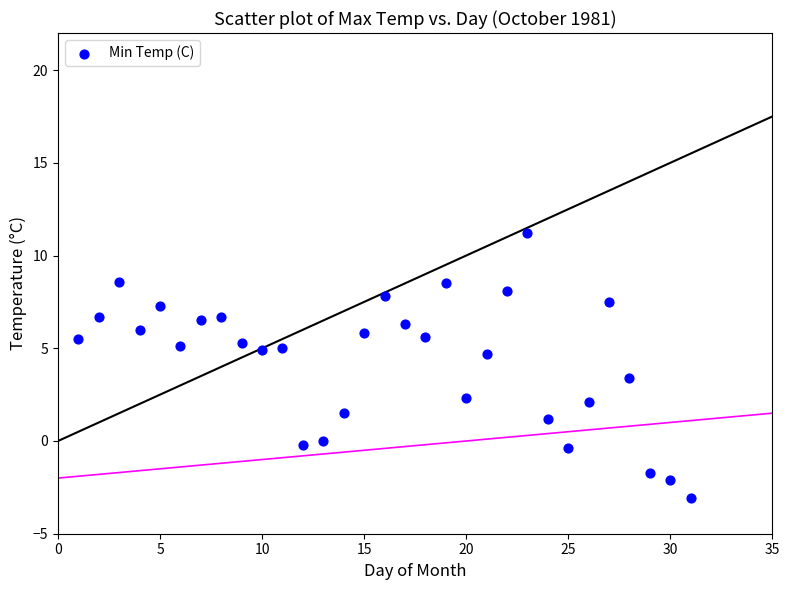

What is the range of X values (max minus min)?

30.0